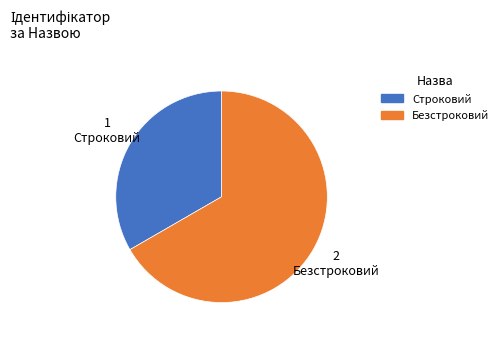

Count the number of slices in the pie.

2